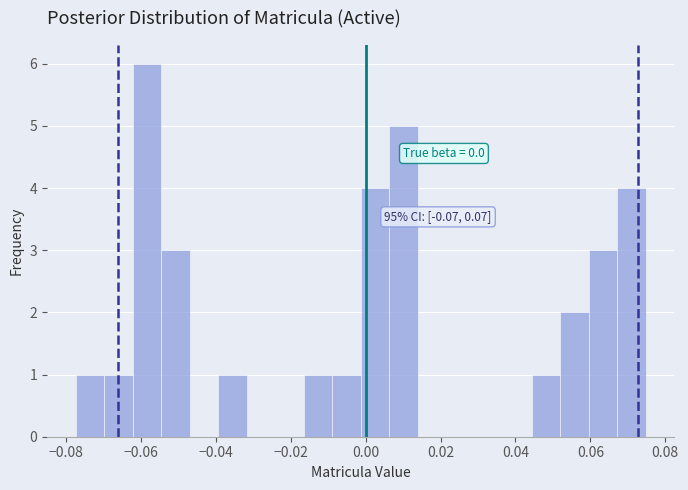

Read against the x-axis, roughly where is the centre of the tallest bar?

-0.058